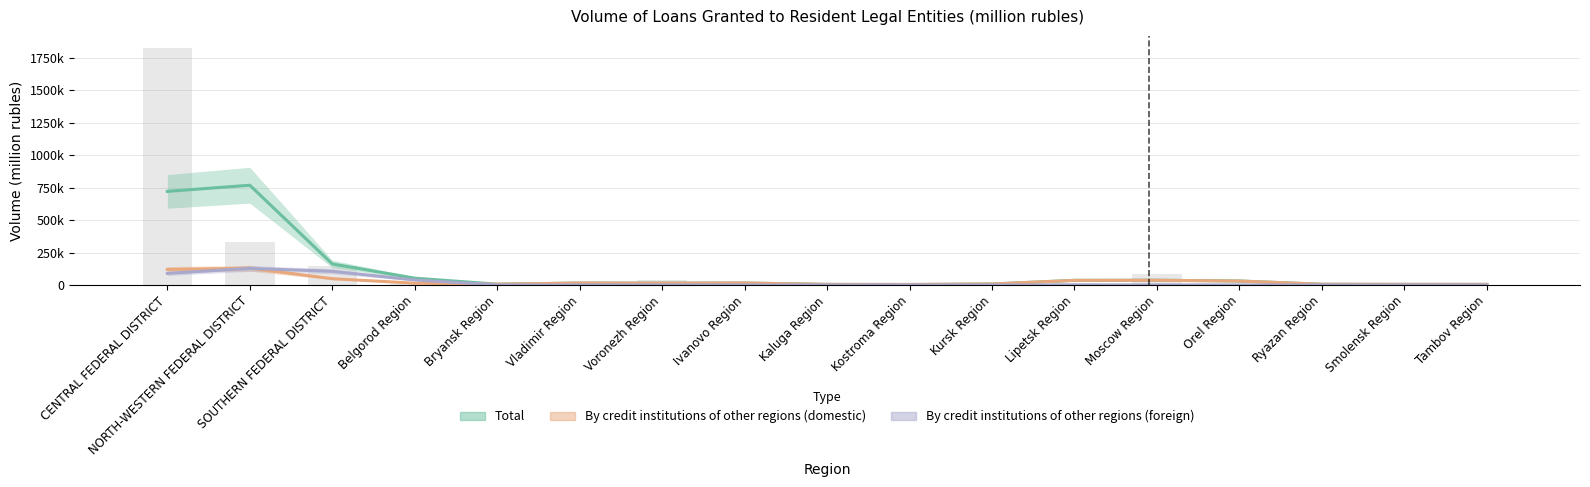

Reading right to left, list all the values displayed in this chart.

Total: Tambov Region=4070.0	Smolensk Region=4265.7	Ryazan Region=5139.7	Orel Region=30198.0	Moscow Region=36132.3	Lipetsk Region=35237.0	Kursk Region=7041.3	Kostroma Region=3250.7	Kaluga Region=4027.0	Ivanovo Region=14643.7	Voronezh Region=13577.0	Vladimir Region=14448.3	Bryansk Region=5703.7	Belgorod Region=51965.7	SOUTHERN FEDERAL DISTRICT=161722.7	NORTH-WESTERN FEDERAL DISTRICT=768932.0	CENTRAL FEDERAL DISTRICT=721397.3
By credit institutions of other regions (domestic): Tambov Region=4070.0	Smolensk Region=4265.7	Ryazan Region=5139.7	Orel Region=29944.7	Moscow Region=35879.0	Lipetsk Region=34983.3	Kursk Region=7040.3	Kostroma Region=3249.7	Kaluga Region=4026.3	Ivanovo Region=14610.7	Voronezh Region=13543.7	Vladimir Region=14415.0	Bryansk Region=5703.3	Belgorod Region=13183.7	SOUTHERN FEDERAL DISTRICT=48176.0	NORTH-WESTERN FEDERAL DISTRICT=128407.7	CENTRAL FEDERAL DISTRICT=119655.0
By credit institutions of other regions (foreign): Tambov Region=0.0	Smolensk Region=0.0	Ryazan Region=0.0	Orel Region=193.0	Moscow Region=193.0	Lipetsk Region=193.0	Kursk Region=0.3	Kostroma Region=0.3	Kaluga Region=0.3	Ivanovo Region=33.0	Voronezh Region=33.0	Vladimir Region=33.0	Bryansk Region=0.0	Belgorod Region=38224.0	SOUTHERN FEDERAL DISTRICT=104919.7	NORTH-WESTERN FEDERAL DISTRICT=127319.7	CENTRAL FEDERAL DISTRICT=89095.7